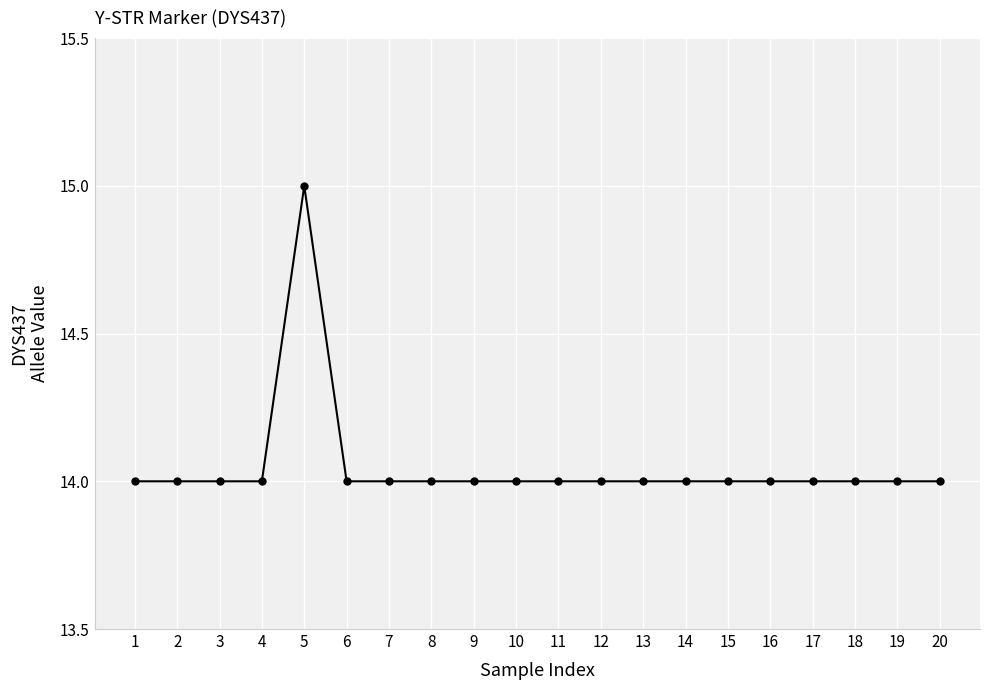

What is the value of the 10th point from the left?

14